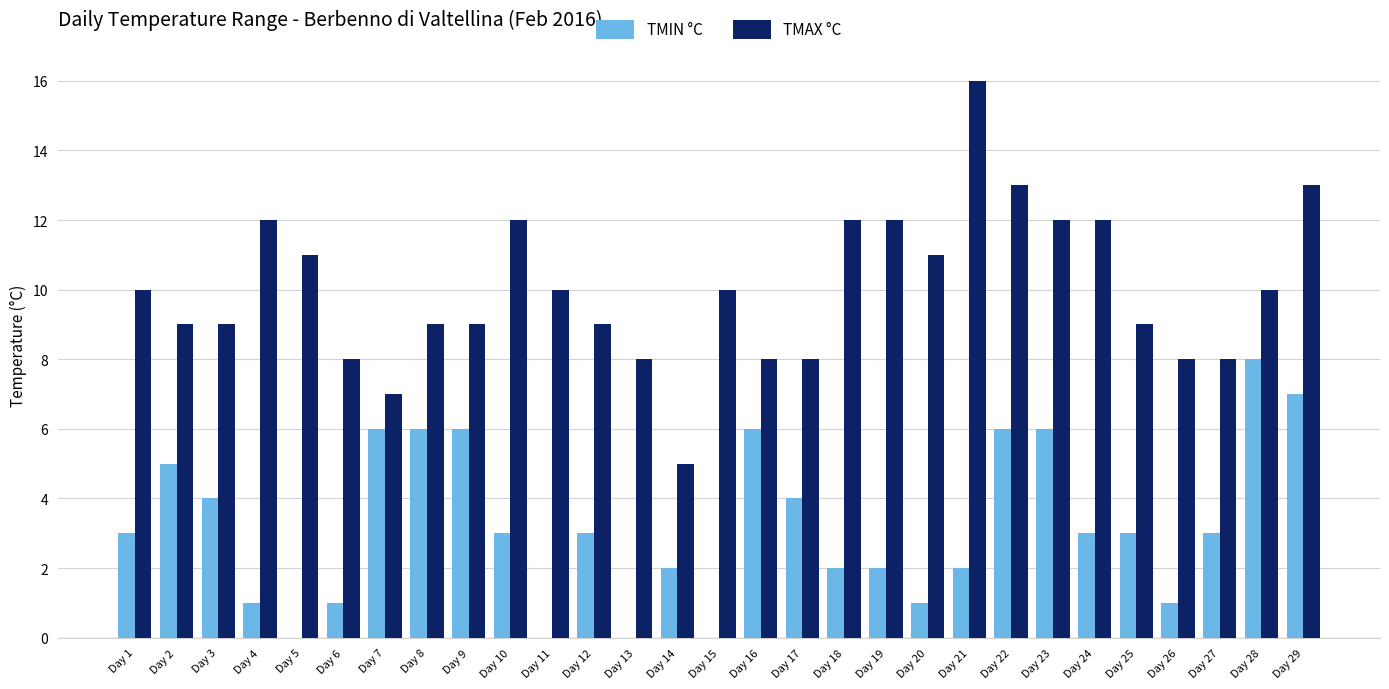

Is it true that TMIN °C equals 9 at Day 23?

False